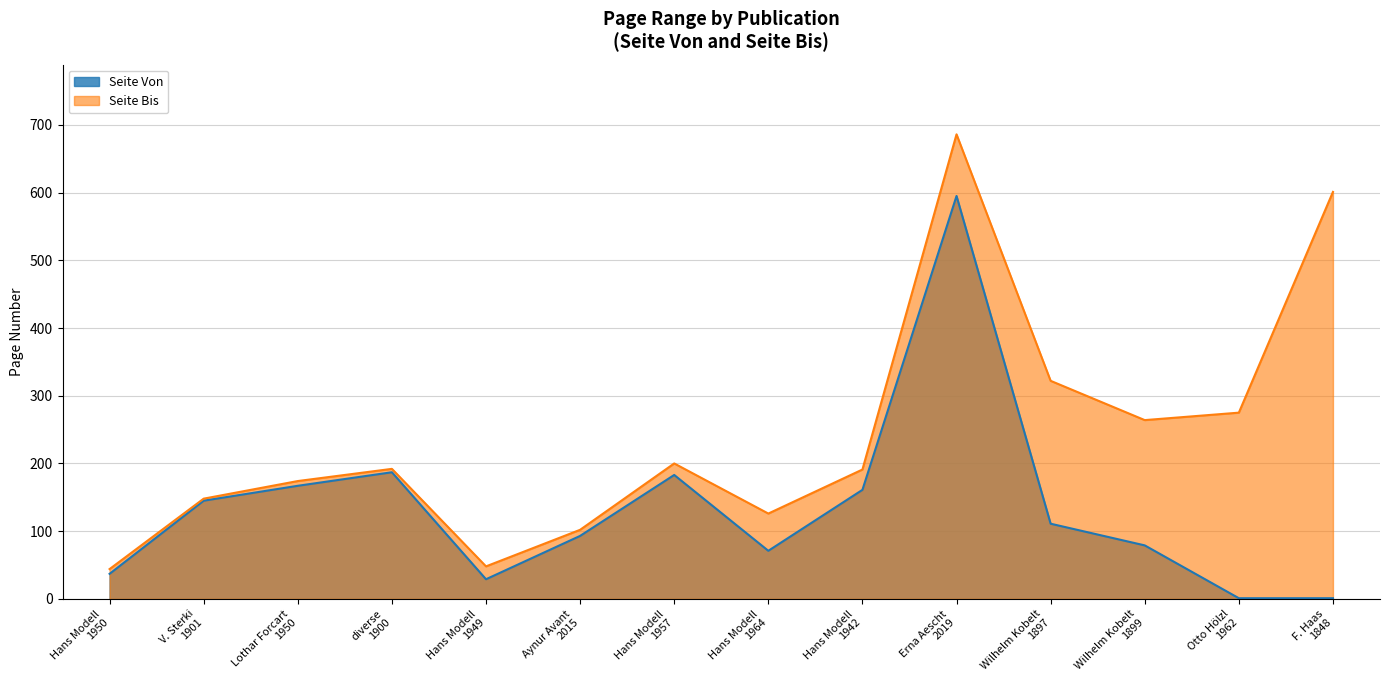

True or false: Seite Bis and Seite Von cross at least once.

False